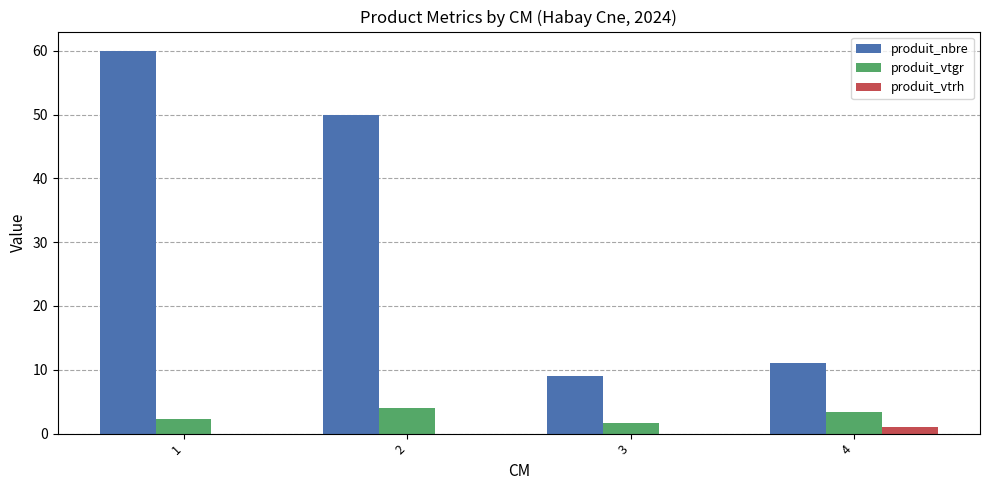

What is the greatest value displayed?

60.0